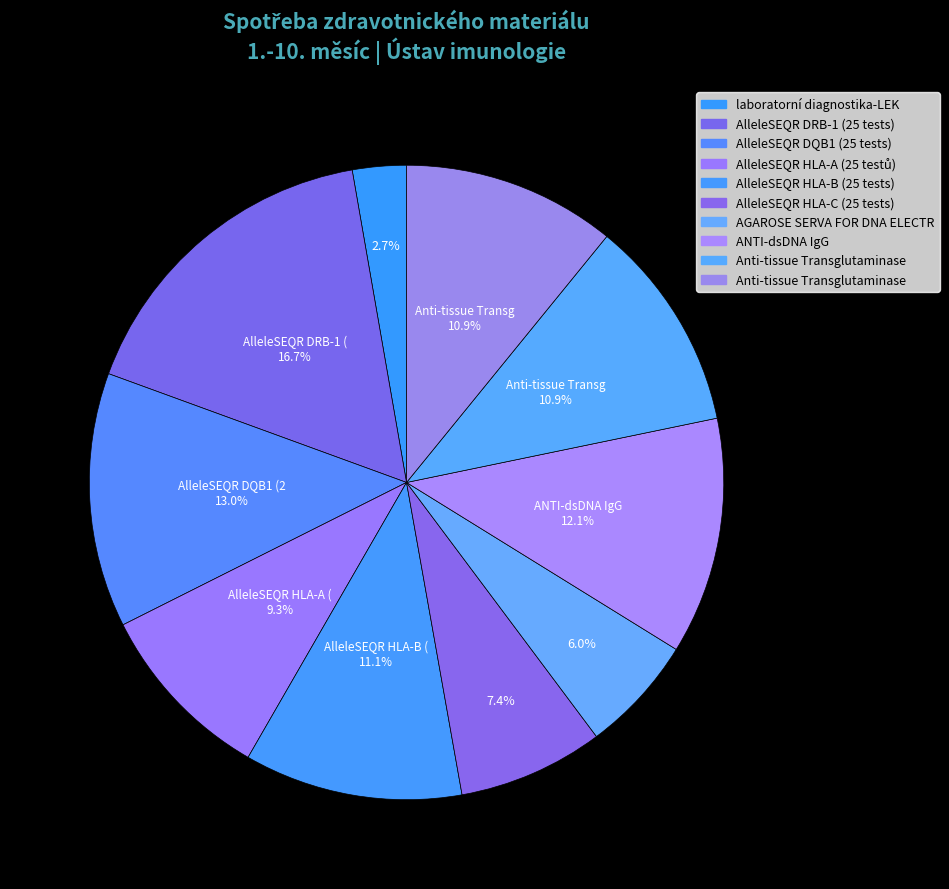

How many slices are in this pie chart?

10